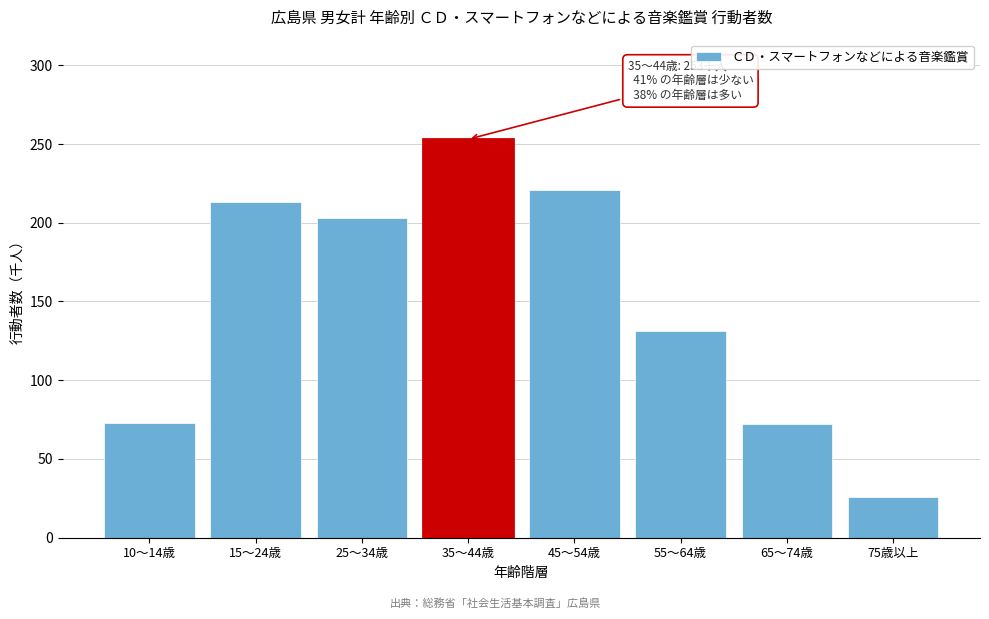

Which has a higher value, 25～34歳 or 75歳以上?

25～34歳